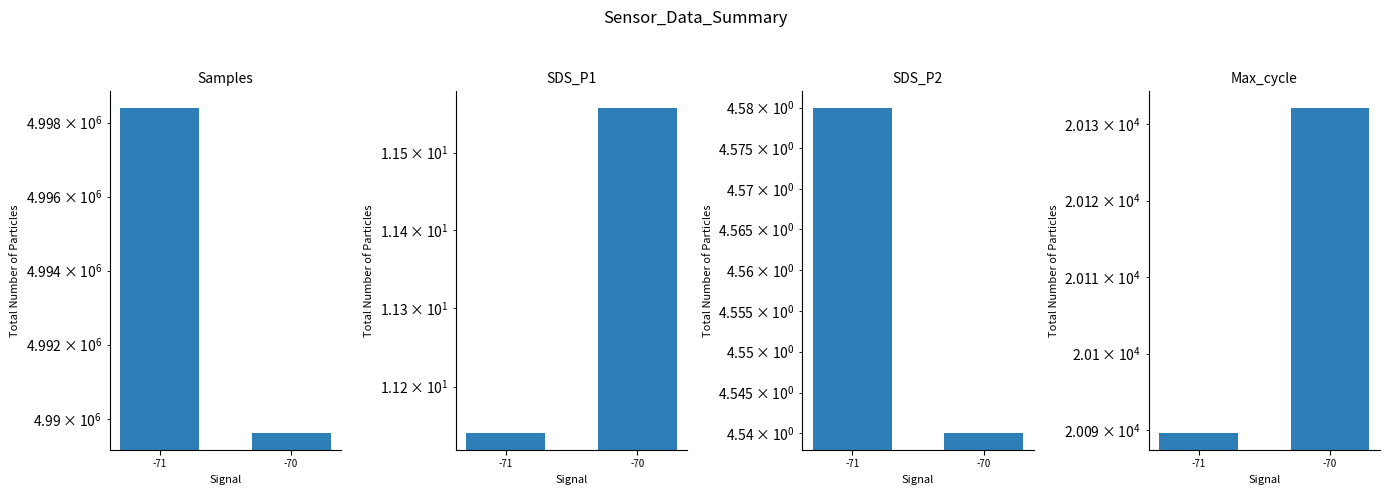

What is the difference between the maximum and minimum values in the Max_cycle series?

42.6